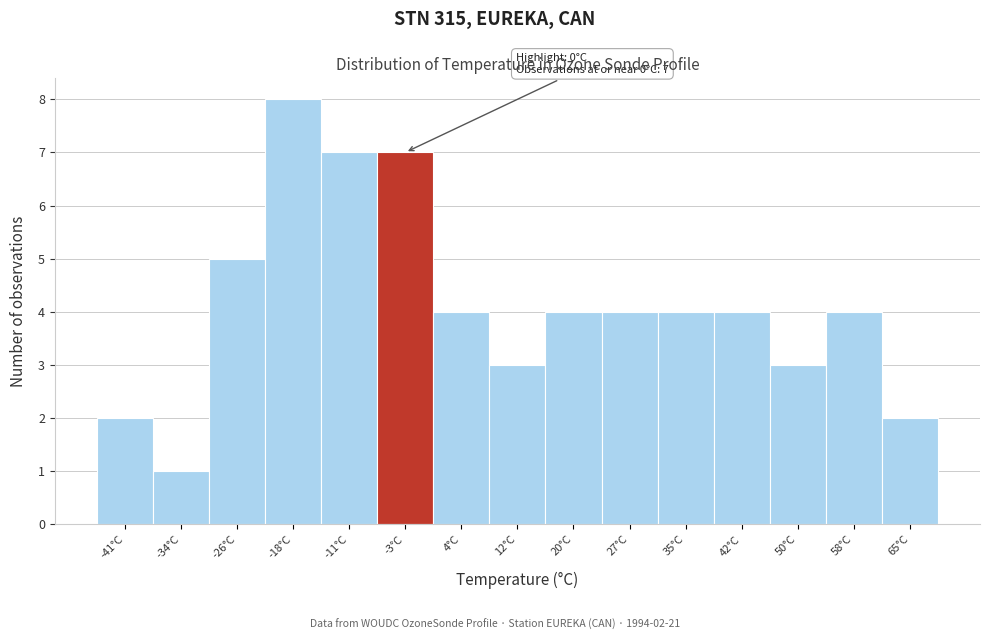

Which range on the x-axis has the tallest bar?

-22.2 to -14.6